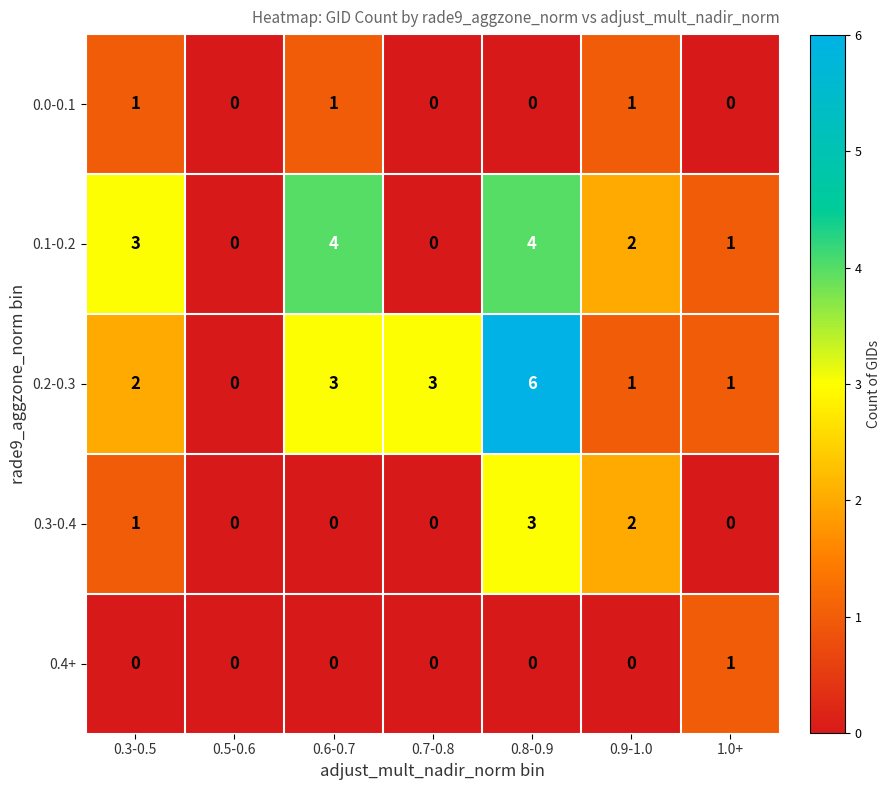

True or false: 0.2-0.3 has a value of 4 at 0.7-0.8.

False